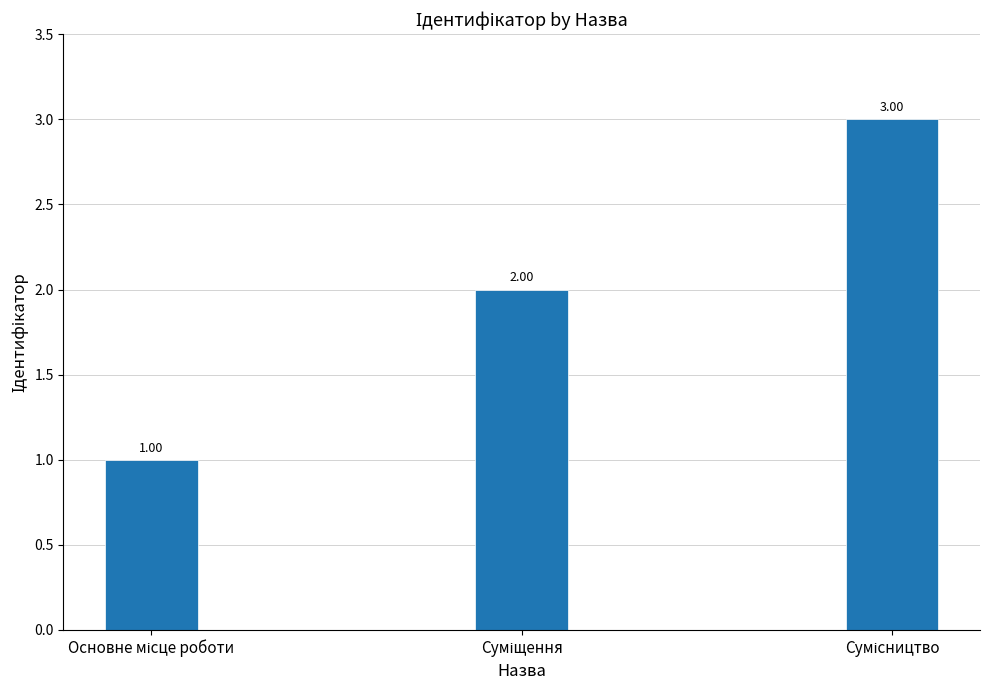

What is the greatest value displayed?

3